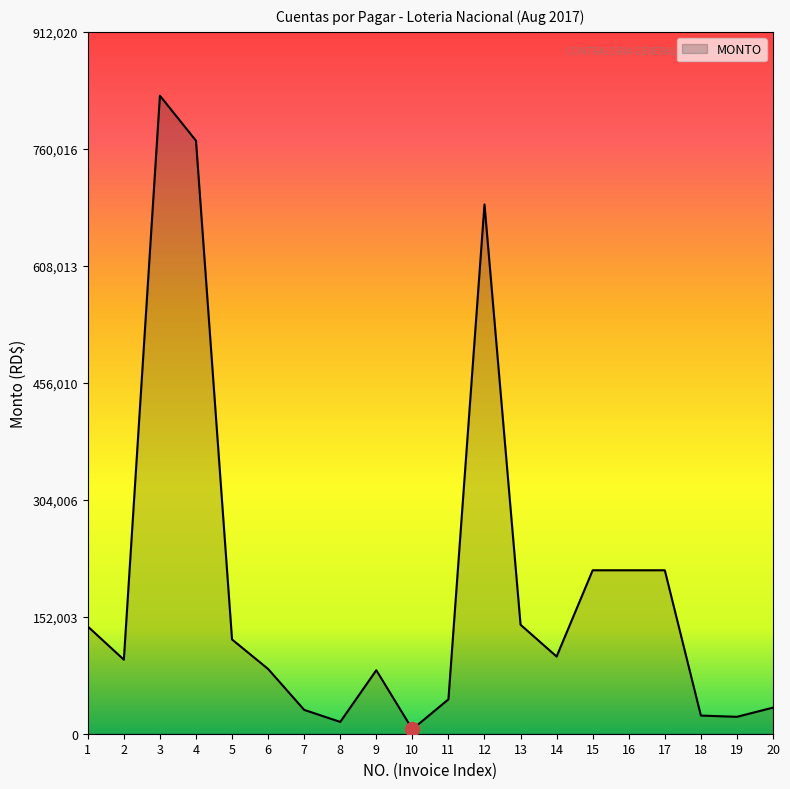

Approximately how many times larger is the value at 3 compared to 6?

9.9